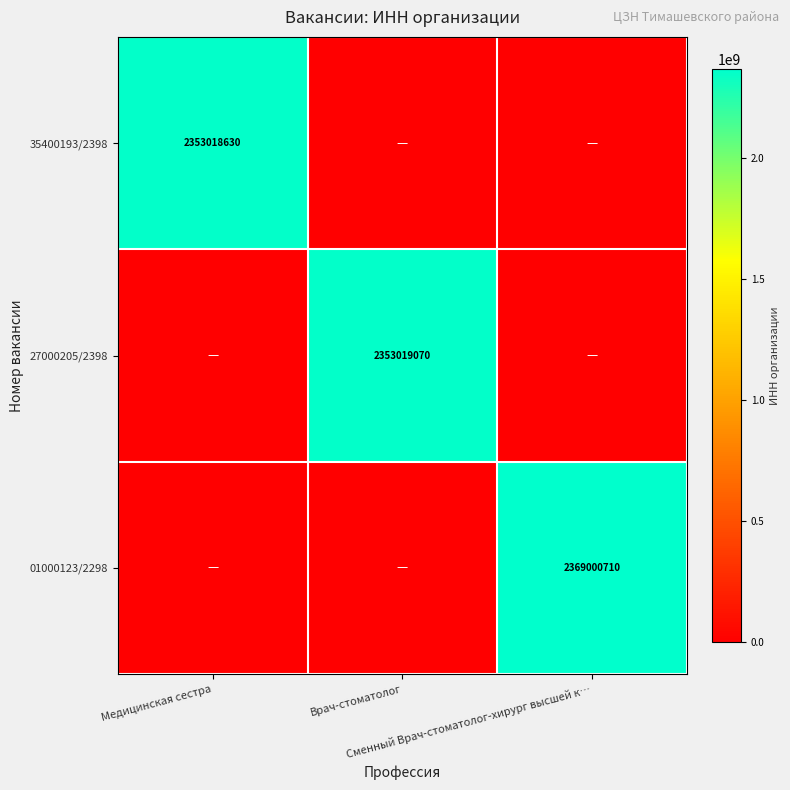

The value of 27000205/2398 at Сменный Врач-стоматолог-хирург высшей к… is -1321596674. True or false?

False